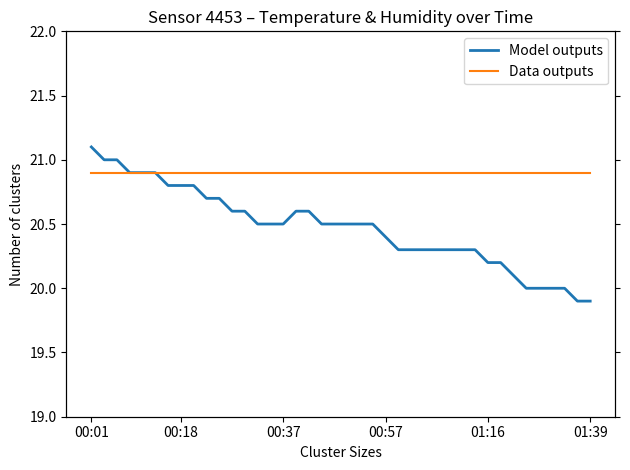

Is it true that temperature equals 29.7 at 6?

False